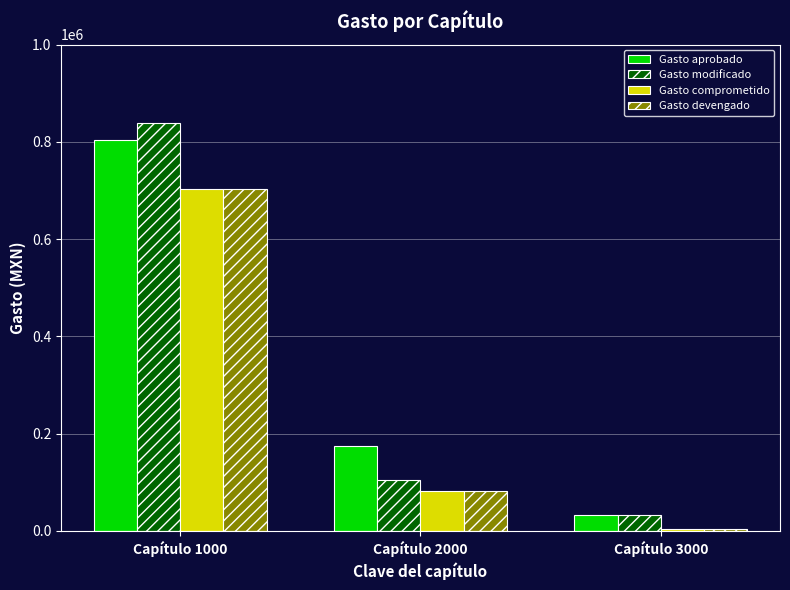

Reading left to right, extract all data points from this chart.

Gasto aprobado: Capítulo 1000=803687.3	Capítulo 2000=175000.0	Capítulo 3000=33600.0
Gasto modificado: Capítulo 1000=838311.7	Capítulo 2000=104645.9	Capítulo 3000=33500.0
Gasto comprometido: Capítulo 1000=702818.3	Capítulo 2000=81883.0	Capítulo 3000=4640.0
Gasto devengado: Capítulo 1000=702818.3	Capítulo 2000=81883.0	Capítulo 3000=4640.0